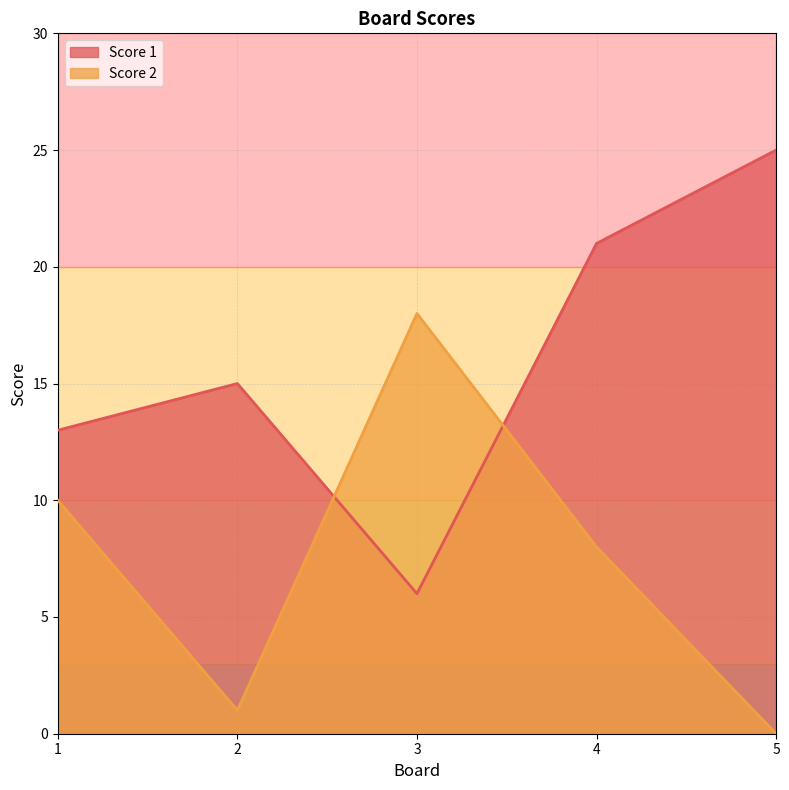

Where is the first local minimum for Score 2?

2